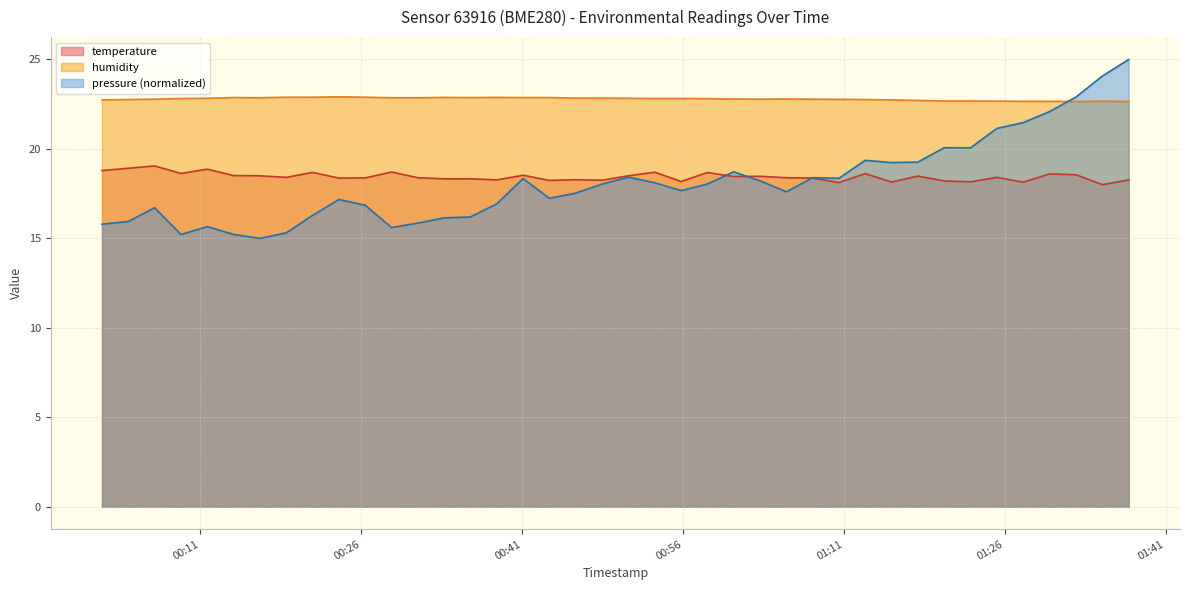

What are all the series names shown in the legend?

temperature, humidity, pressure (normalized)